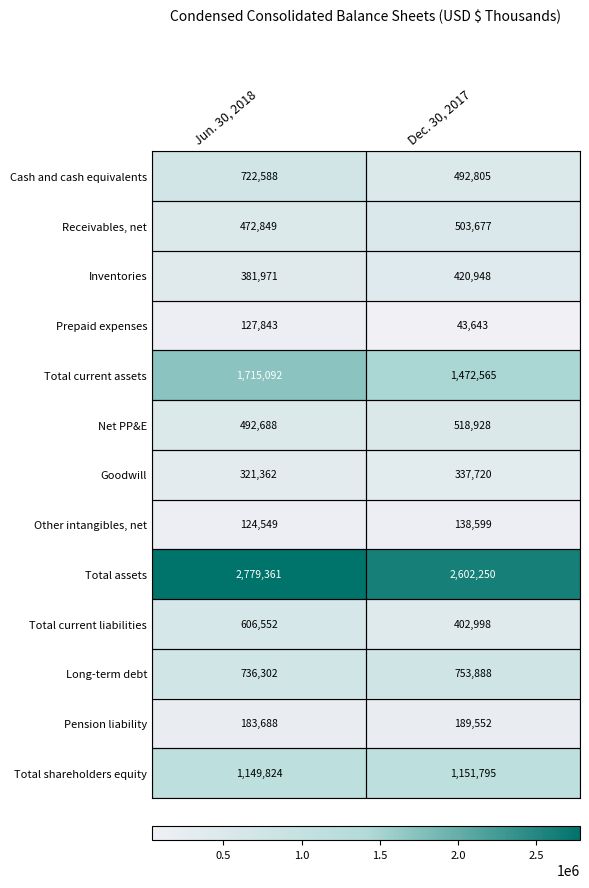

The Receivables, net series shows 503677 at Dec. 30, 2017. True or false?

True